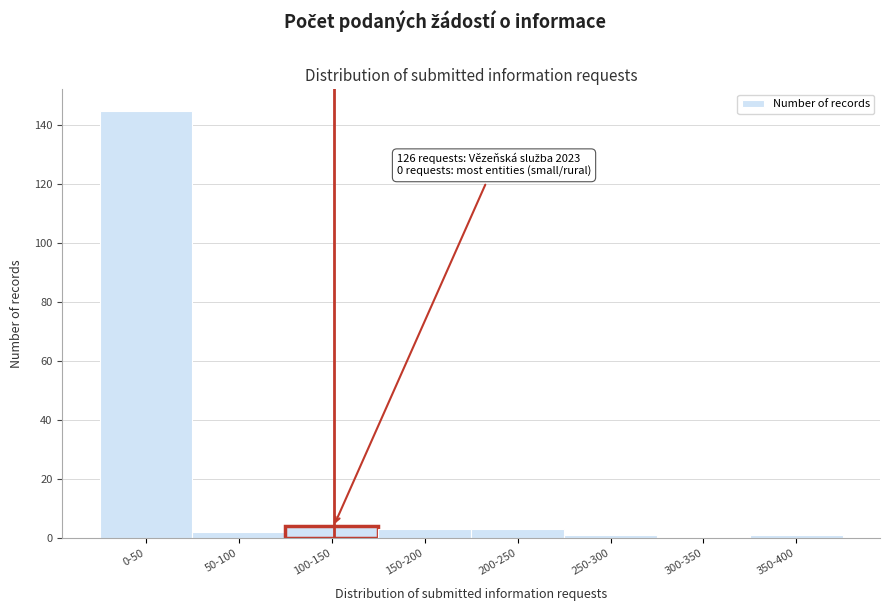

Reading left to right, what are all the values shown in this chart?

0-50=145	50-100=2	100-150=4	150-200=3	200-250=3	250-300=1	300-350=0	350-400=1